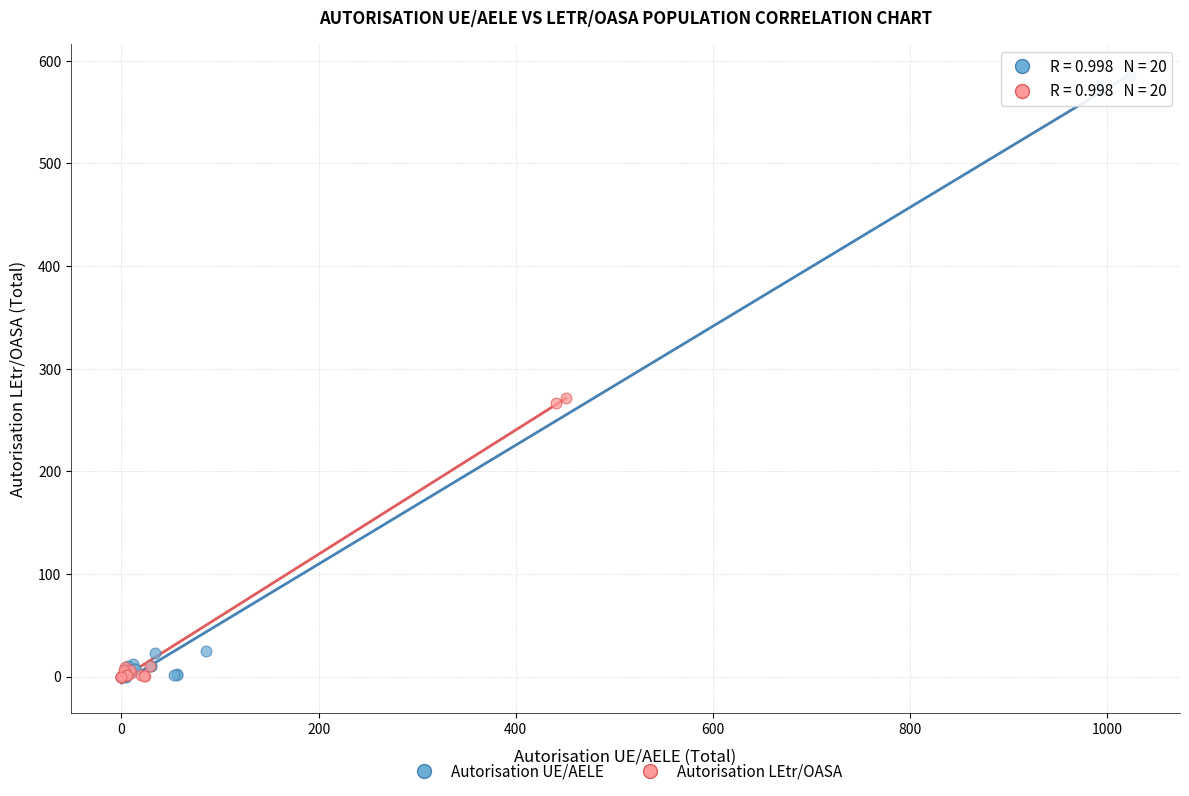

What are all the series names shown in the legend?

Autorisation UE/AELE, Autorisation LEtr/OASA